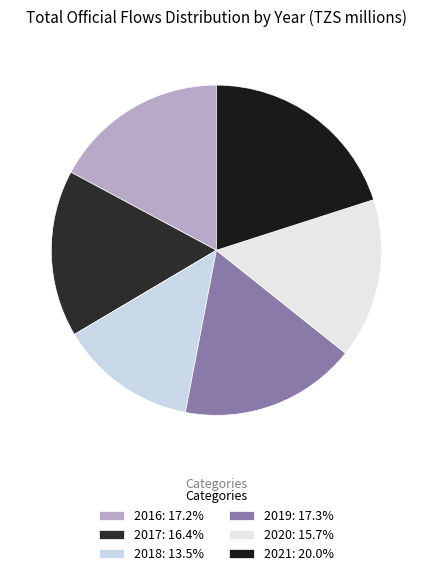

Does 2017 account for over 50% of the chart?

No